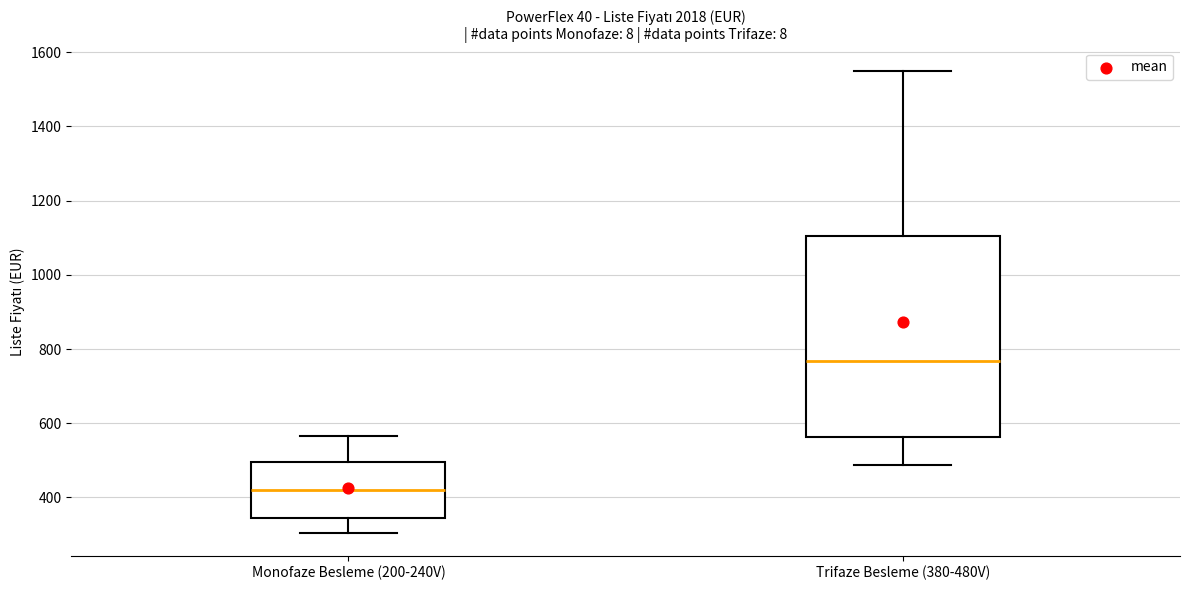

Which box's median line is the highest?

Trifaze Besleme (380-480V)